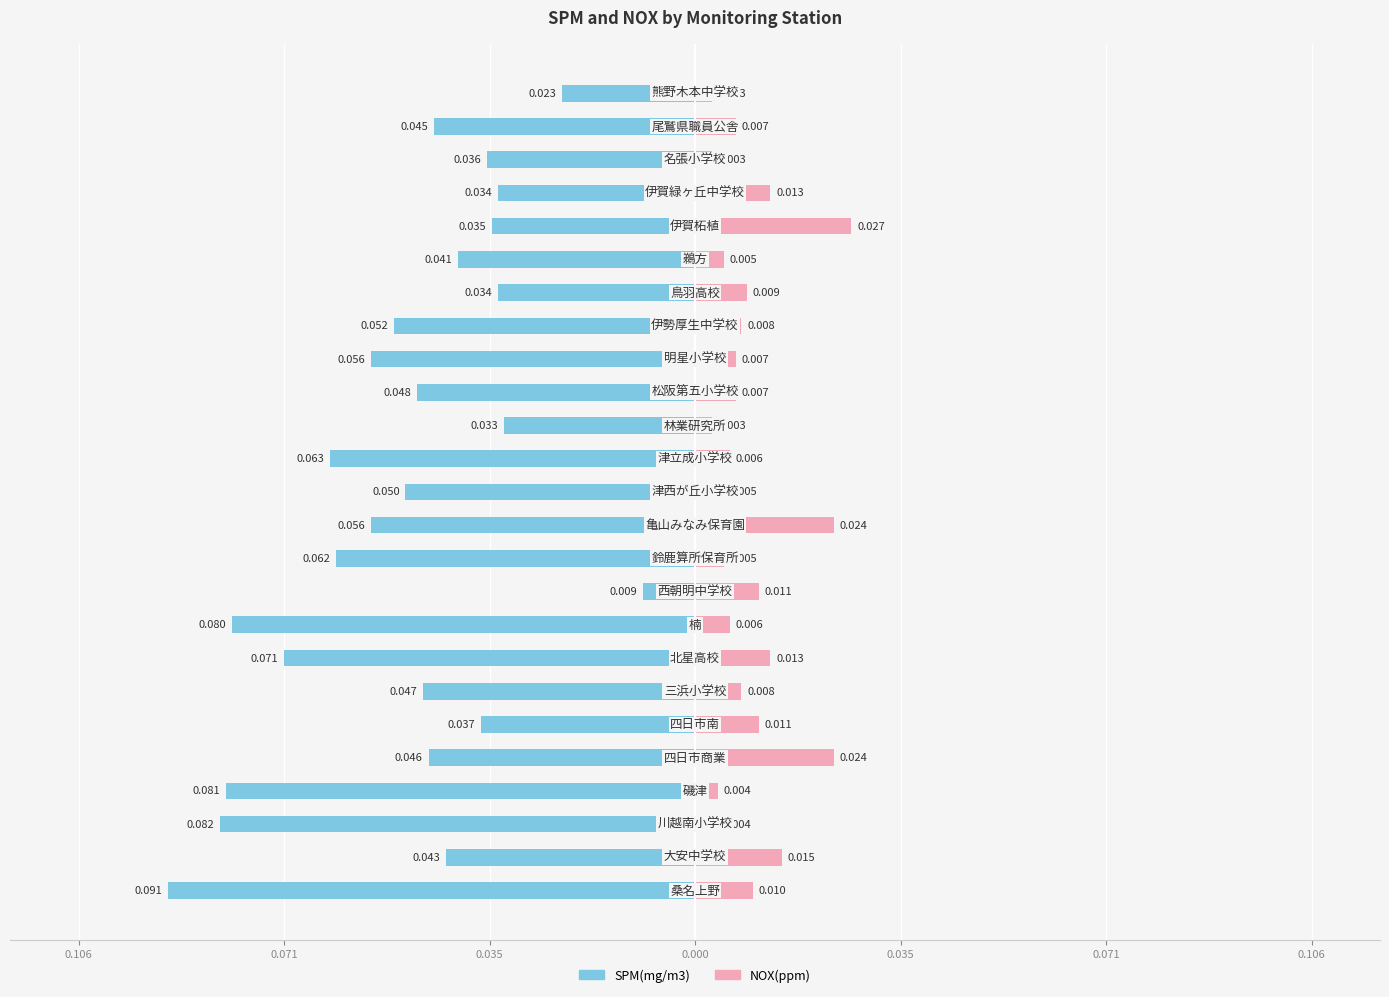

Reading right to left, transcribe all the data shown in this chart.

SPM(mg/m3): -0.0	-0.0	-0.0	-0.0	-0.0	-0.0	-0.0	-0.1	-0.1	-0.0	-0.0	-0.1	-0.1	-0.1	-0.1	-0.0	-0.1	-0.1	-0.0	-0.0	-0.0	-0.1	-0.1	-0.0	-0.1
NOX(ppm): 0.0	0.0	0.0	0.0	0.0	0.0	0.0	0.0	0.0	0.0	0.0	0.0	0.0	0.0	0.0	0.0	0.0	0.0	0.0	0.0	0.0	0.0	0.0	0.0	0.0